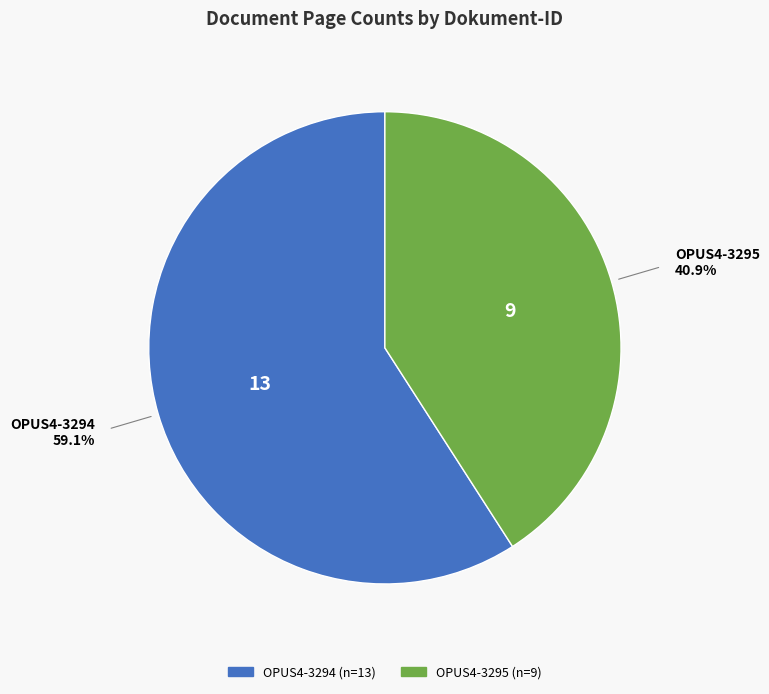

To the nearest percent, what percentage of the pie is OPUS4-3294?

59%